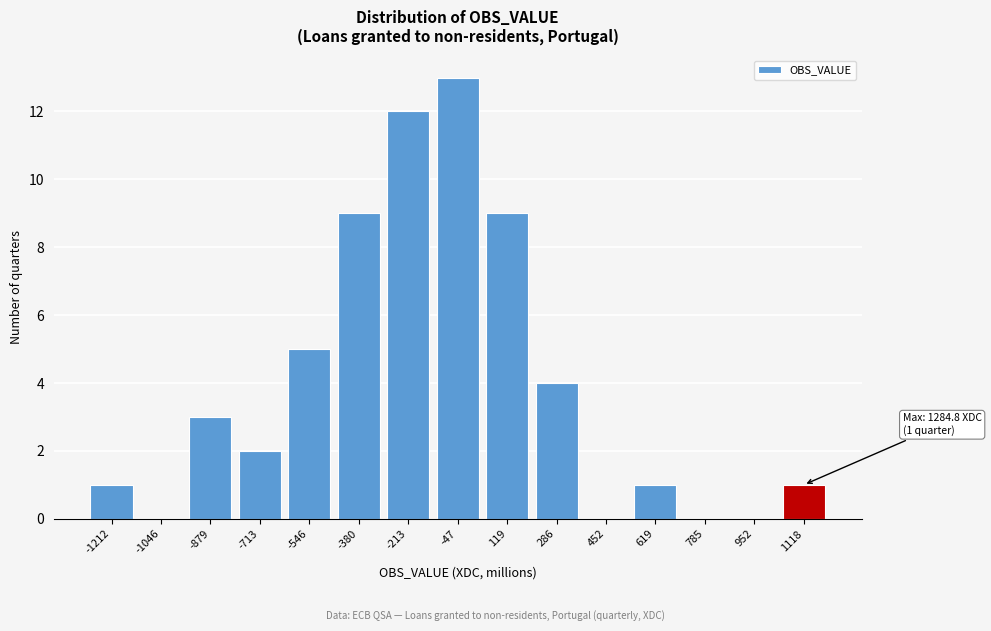

Reading left to right, list all the values displayed in this chart.

-1212=1	-1046=0	-879=3	-713=2	-546=5	-380=9	-213=12	-47=13	119=9	286=4	452=0	619=1	785=0	952=0	1118=1